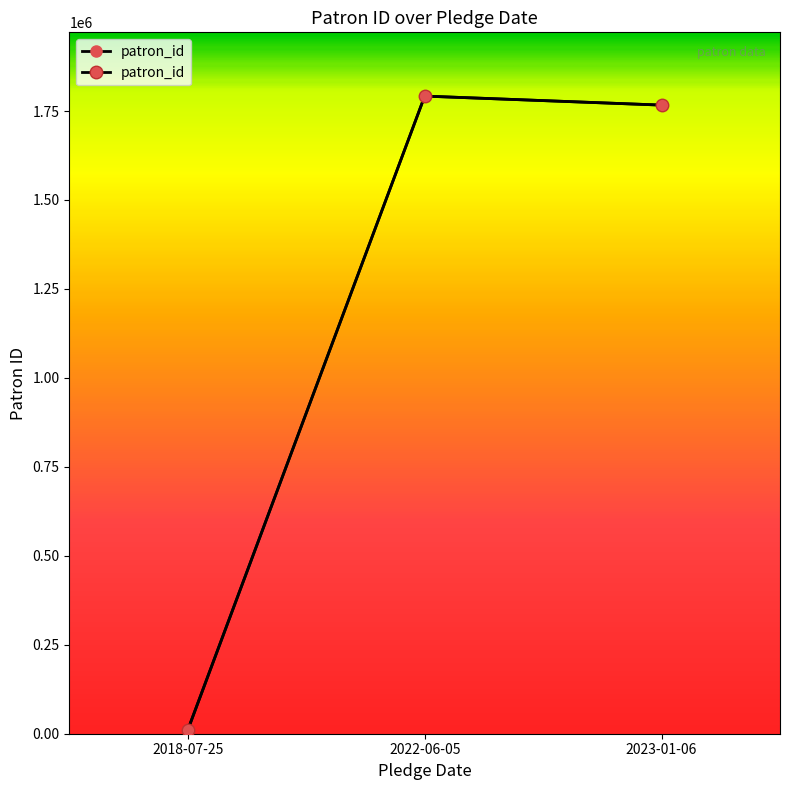

What is the greatest value displayed?

1791907